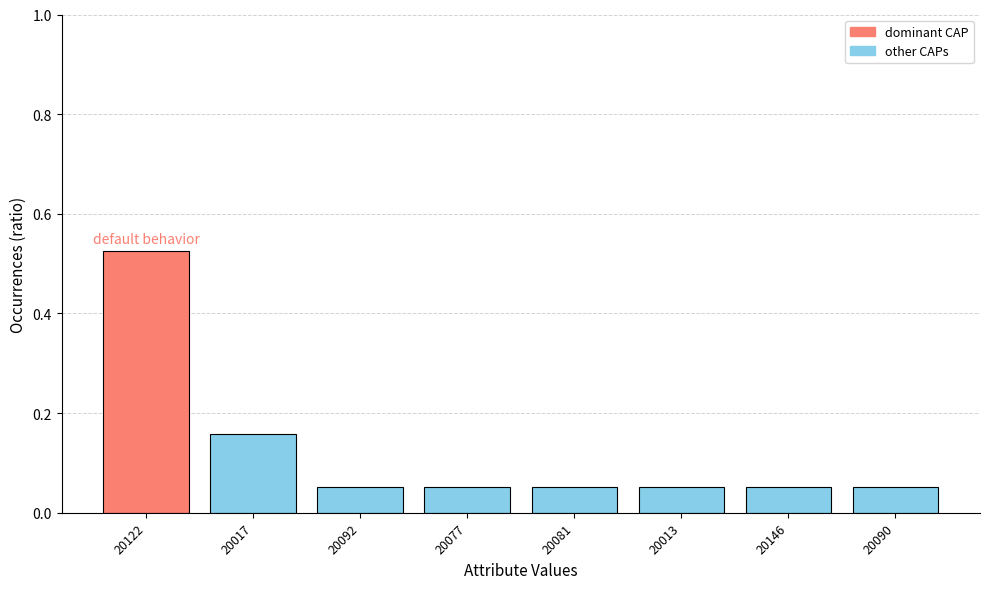

How many bars are there in total?

8